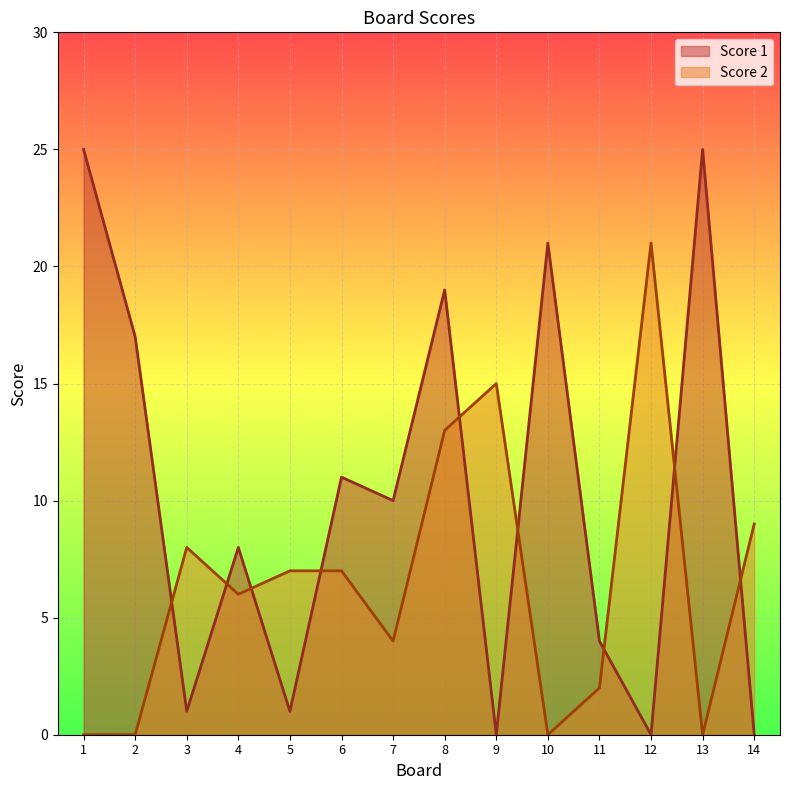

Which series changed the most between 1 and 14?

Score 1